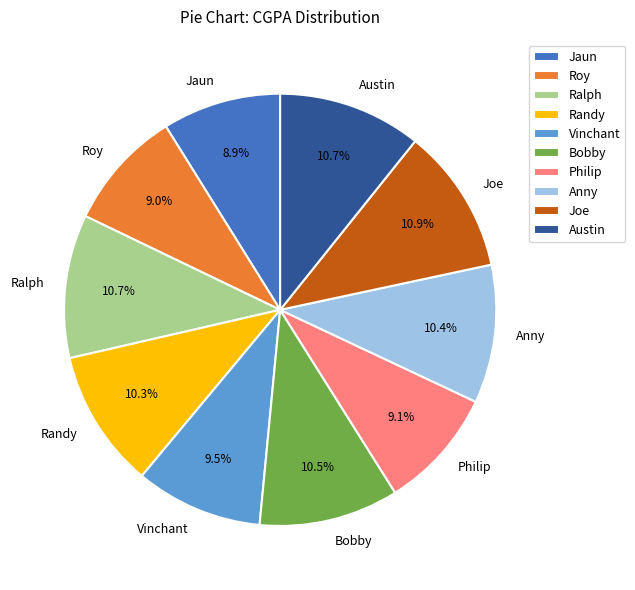

What percentage is NOT represented by Ralph?

89.3%